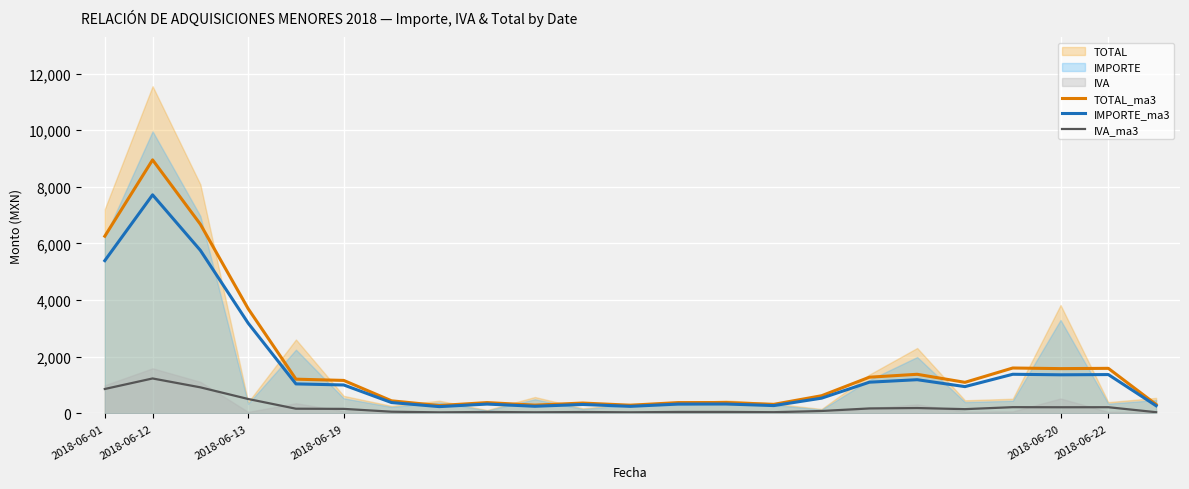

What is the average value of the IVA_ma3 series?

243.4